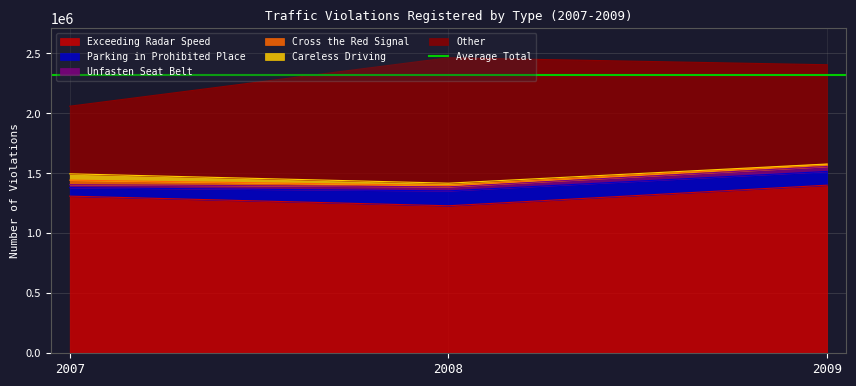

At which category is the sum across all series the highest?

2008